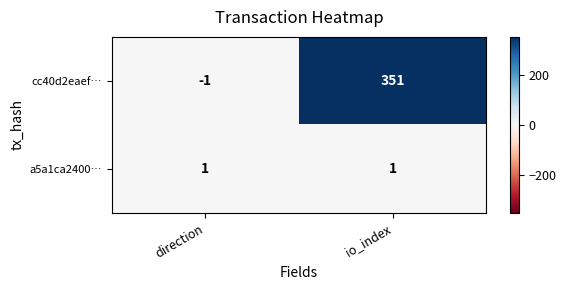

What is the greatest value displayed?

351